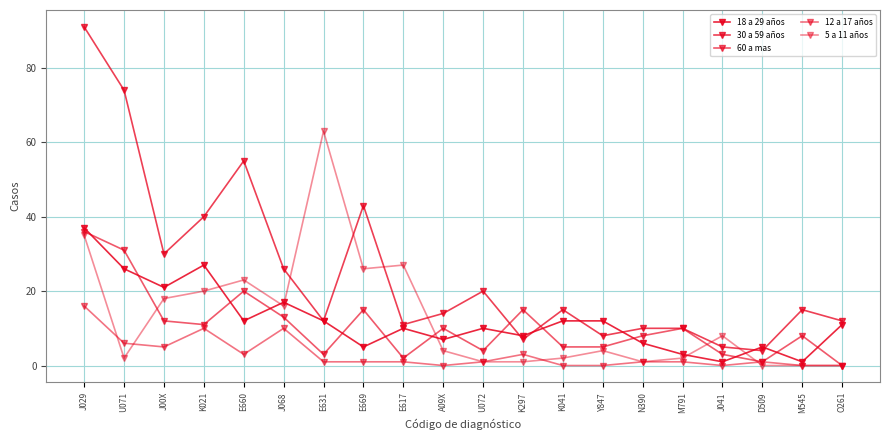

How many lines are shown in the chart?

5